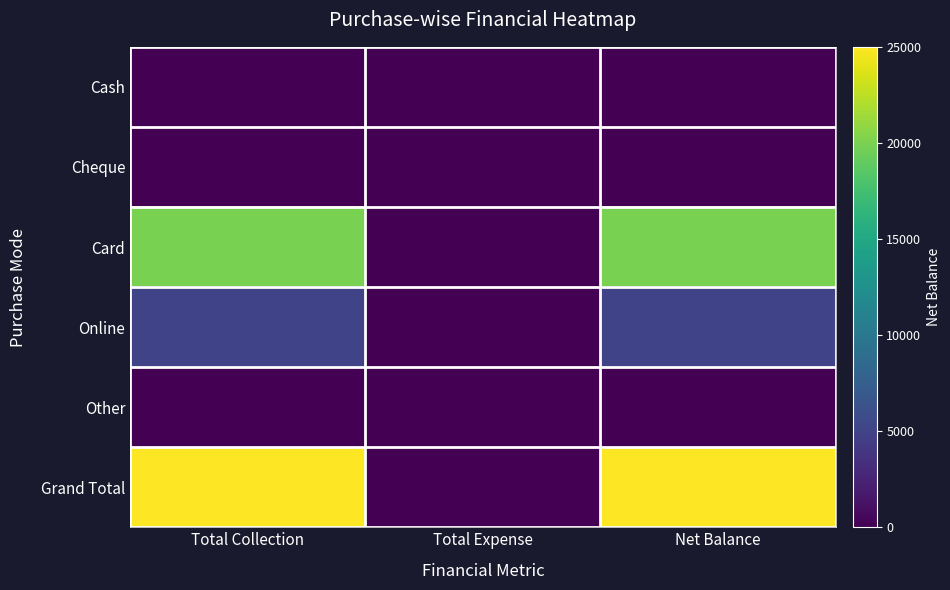

Reading left to right, list all the values displayed in this chart.

Cash: Total Collection=0	Total Expense=0	Net Balance=0
Cheque: Total Collection=0	Total Expense=0	Net Balance=0
Card: Total Collection=20000	Total Expense=0	Net Balance=20000
Online: Total Collection=5000	Total Expense=0	Net Balance=5000
Other: Total Collection=0	Total Expense=0	Net Balance=0
Grand Total: Total Collection=25000	Total Expense=0	Net Balance=25000